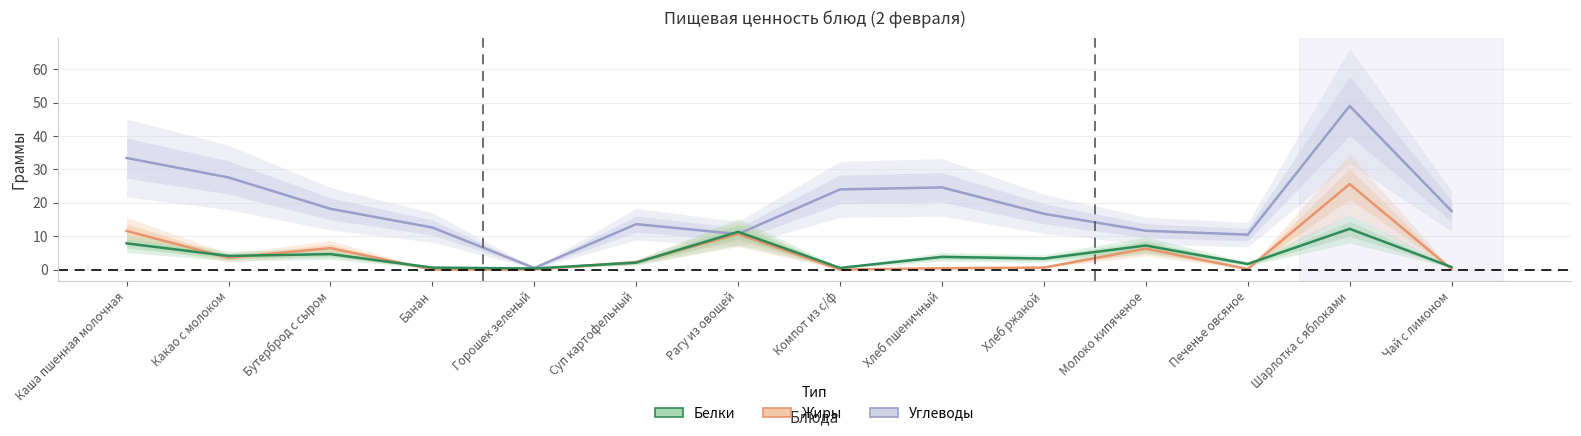

What is the label of the 1st point from the left?

Каша пшенная молочная